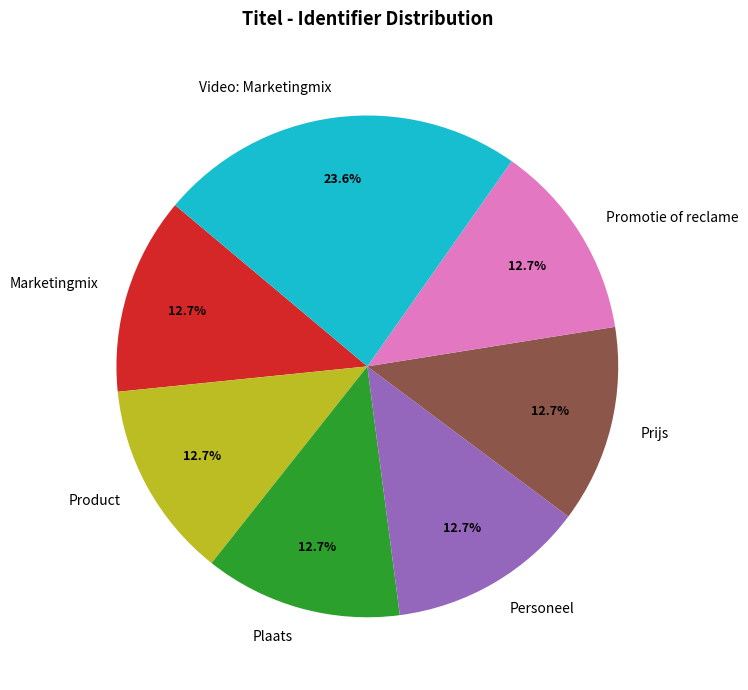

Count the number of slices in the pie.

7